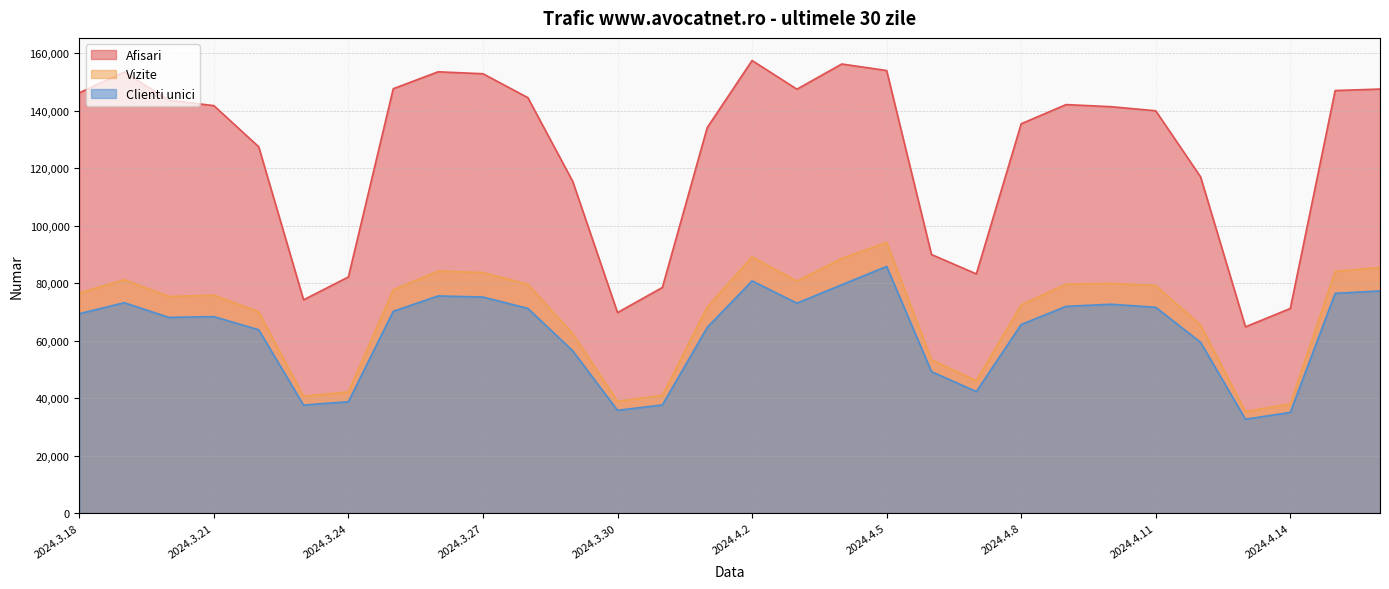

Rank the categories by Afisari value from highest to lowest.

2024.4.2, 2024.4.4, 2024.4.5, 2024.3.26, 2024.3.19, 2024.3.27, 2024.3.25, 2024.4.16, 2024.4.3, 2024.4.15, 2024.3.18, 2024.3.28, 2024.3.20, 2024.4.9, 2024.3.21, 2024.4.10, 2024.4.11, 2024.4.8, 2024.4.1, 2024.3.22, 2024.4.12, 2024.3.29, 2024.4.6, 2024.4.7, 2024.3.24, 2024.3.31, 2024.3.23, 2024.4.14, 2024.3.30, 2024.4.13